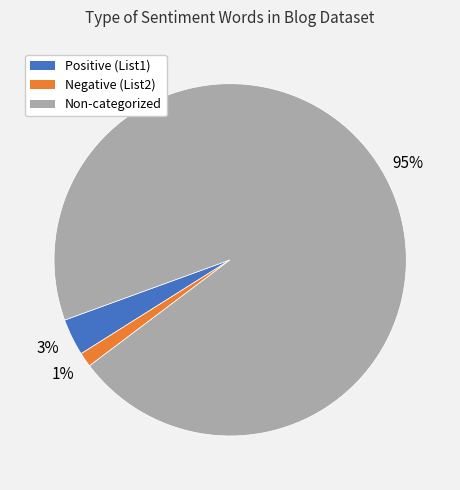

What is the largest slice in the pie chart?

Non-categorized